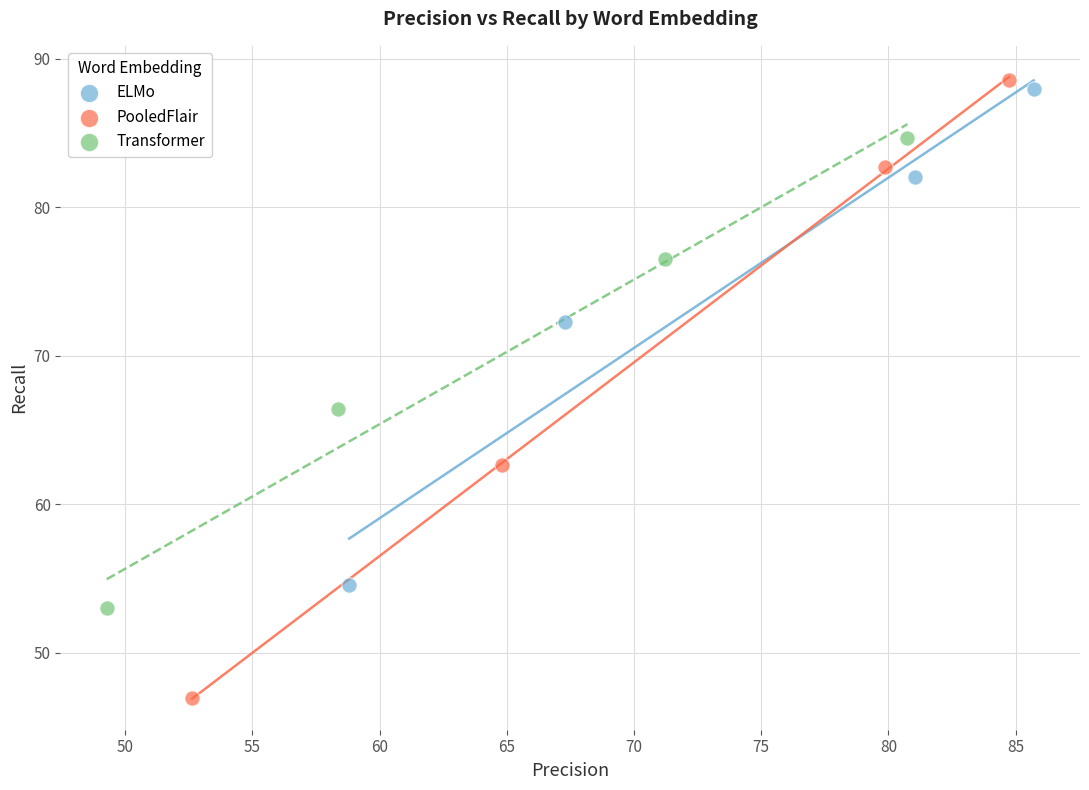

Which series contains the lowest Y value?

PooledFlair